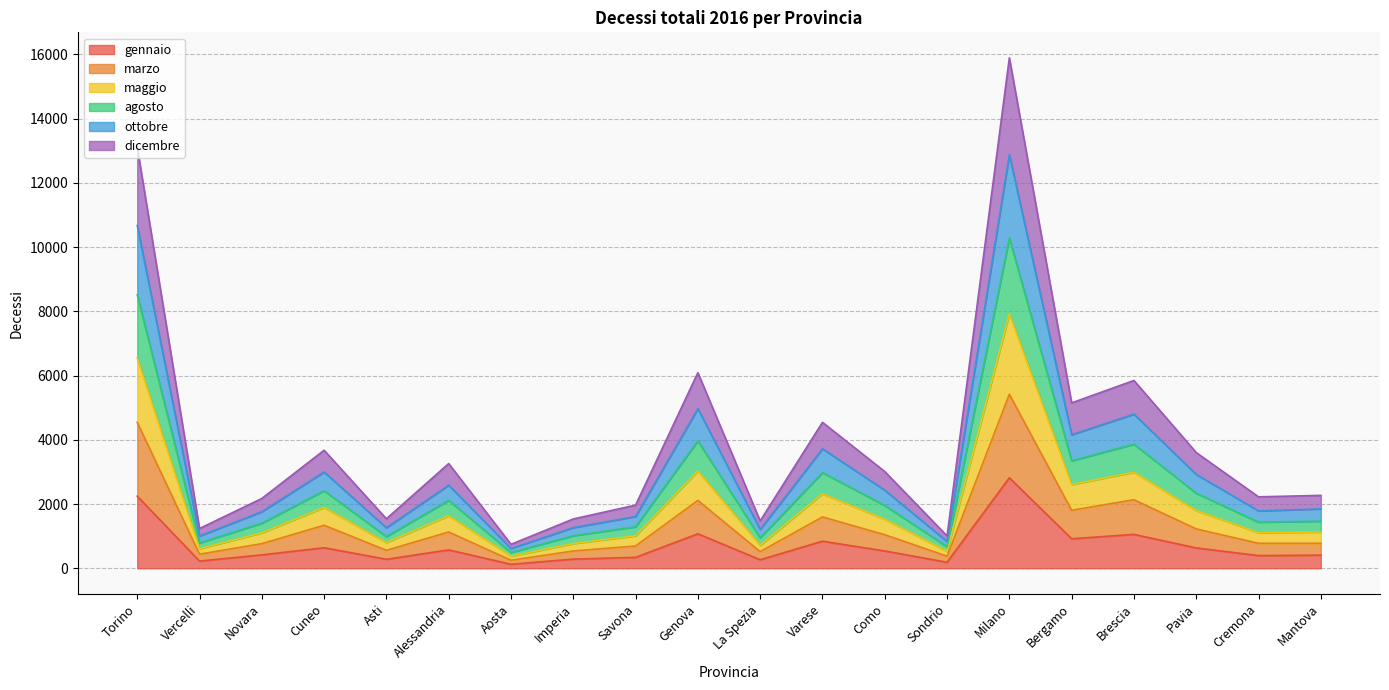

The value of gennaio at Milano is 2818. True or false?

True